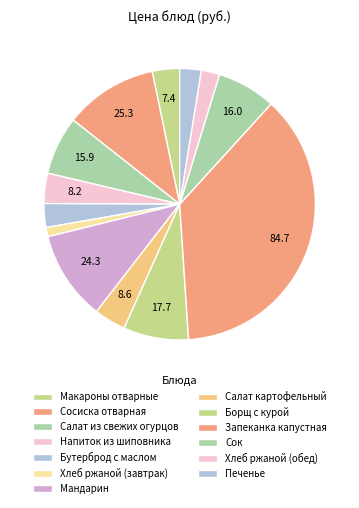

The Салат из свежих огурцов slice represents 7% of the pie. True or false?

True